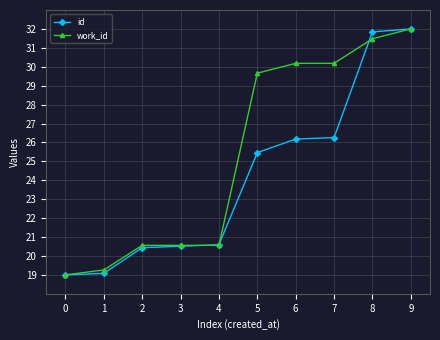

Reading left to right, what are all the values shown in this chart?

id: 0=19.0	1=19.1	2=20.4	3=20.5	4=20.6	5=25.5	6=26.2	7=26.3	8=31.8	9=32.0
work_id: 0=19.0	1=19.3	2=20.6	3=20.6	4=20.6	5=29.7	6=30.2	7=30.2	8=31.5	9=32.0